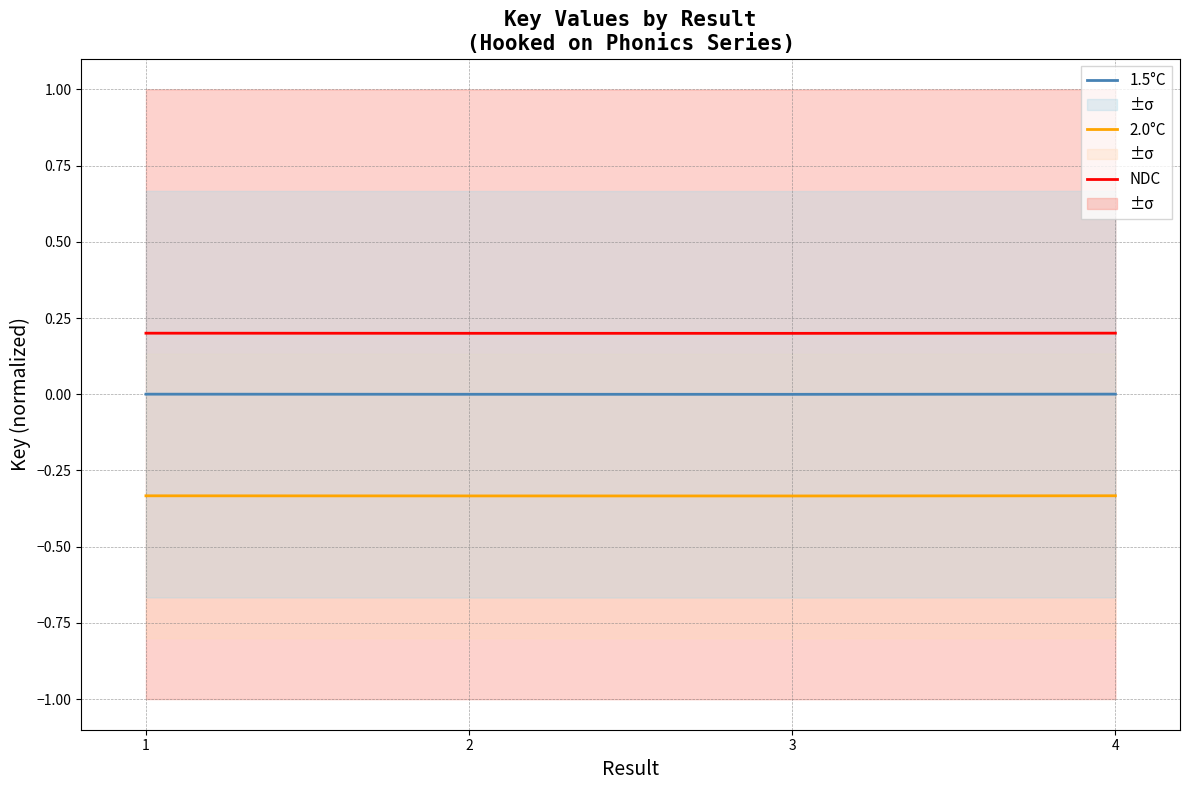

Between 2 and 4, which series saw the biggest shift?

1.5°C